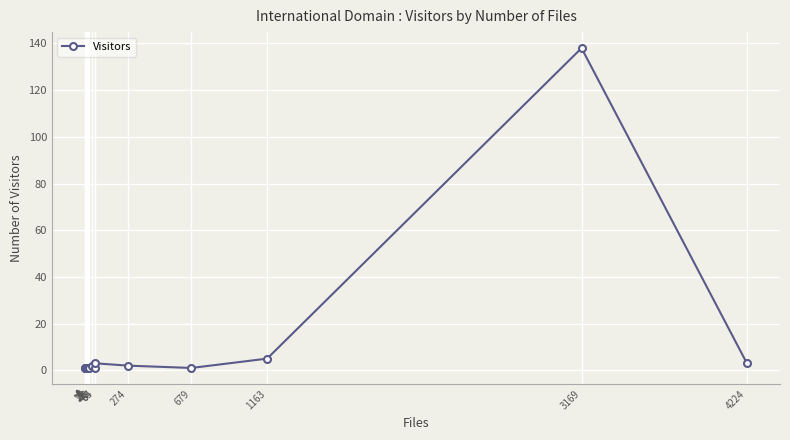

Is this an area chart (filled region under the line)?

No